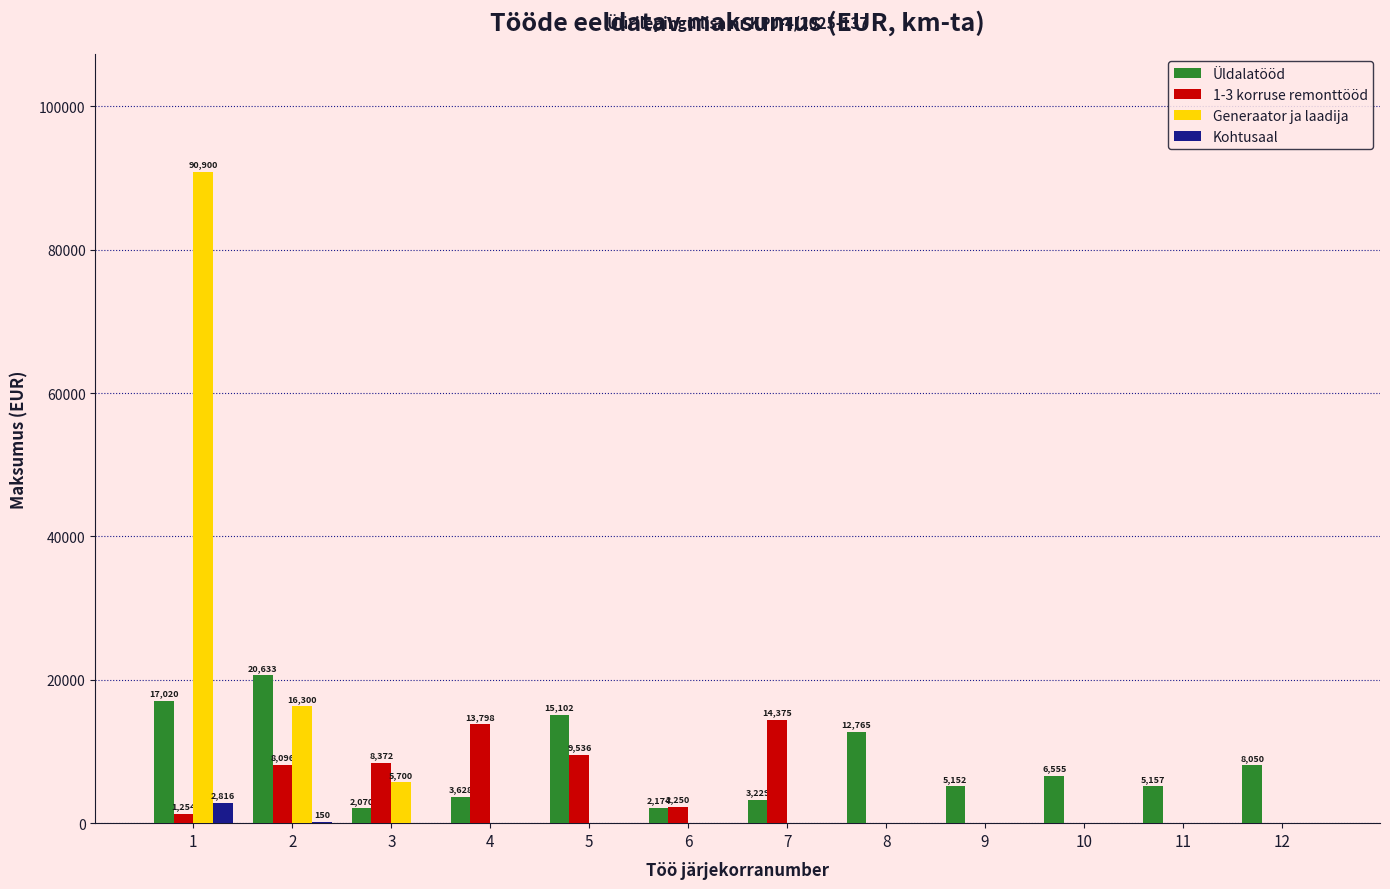

What is the sum of all 1-3 korruse remonttööd values?

57681